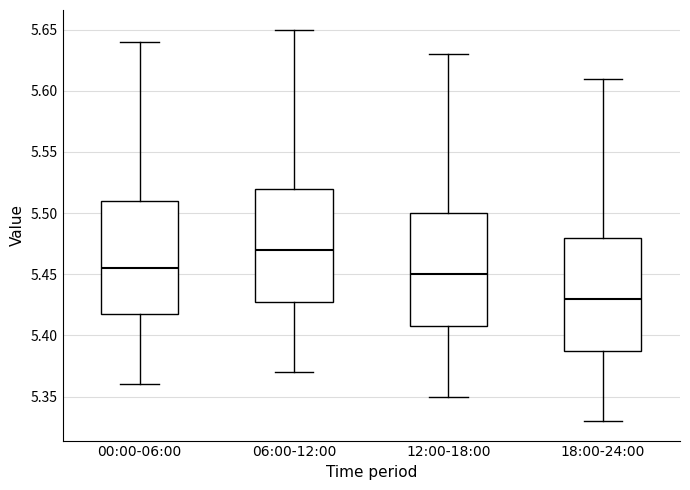

Where is the lower edge of the box for 06:00-12:00 on the y-axis? The values are not printed on the chart, so give them approximately, as read against the axis.

5.430